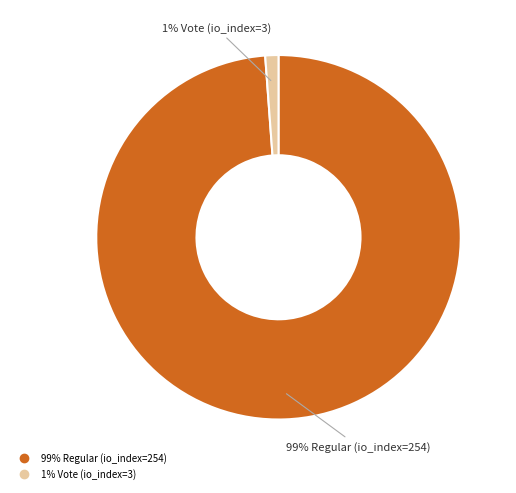

Is there any slice that represents more than half of the pie?

Yes